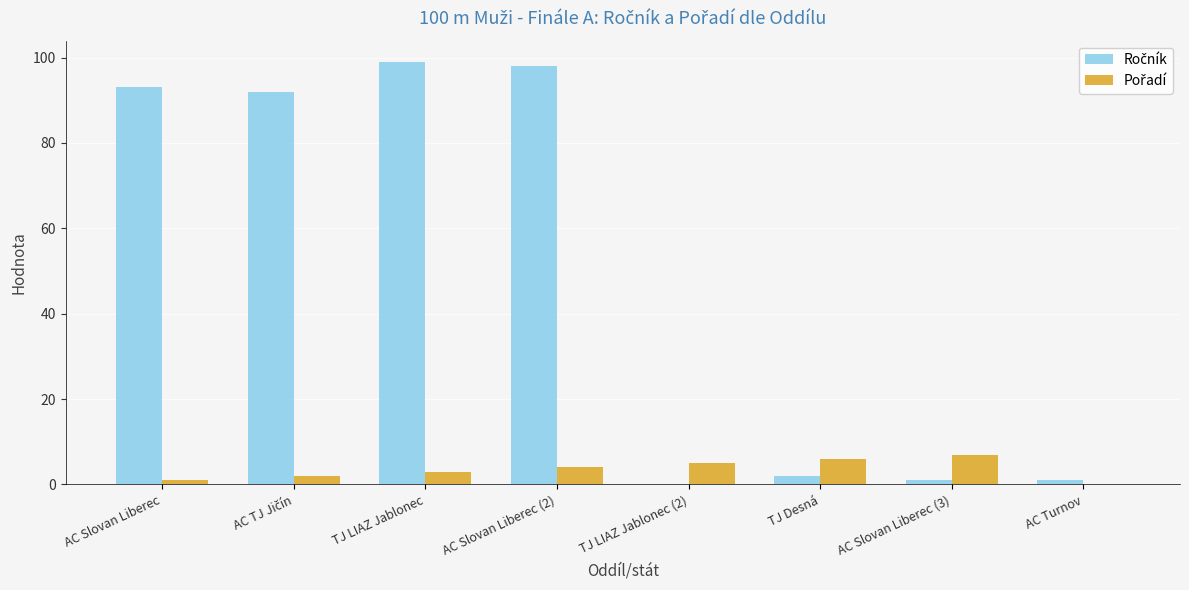

The value of Ročník at AC Slovan Liberec (2) is 160. True or false?

False